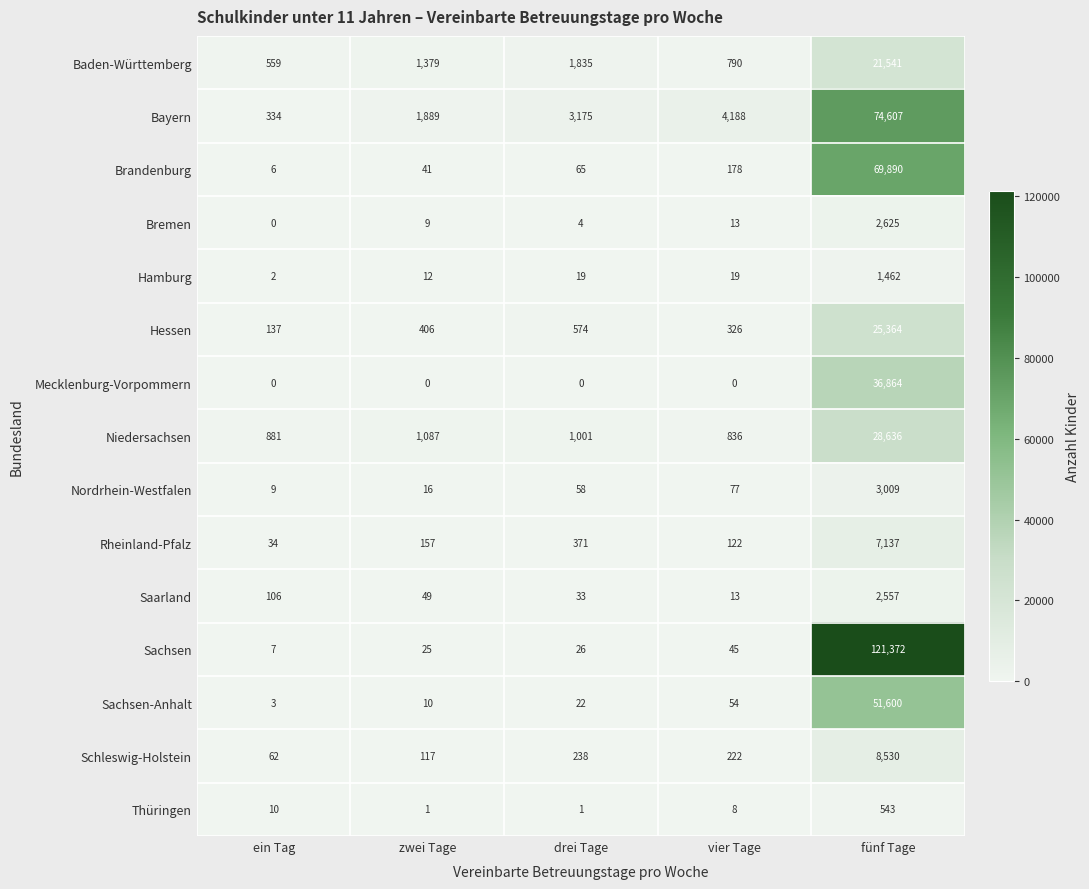

What is the difference between the Bayern values at zwei Tage and vier Tage?

2299